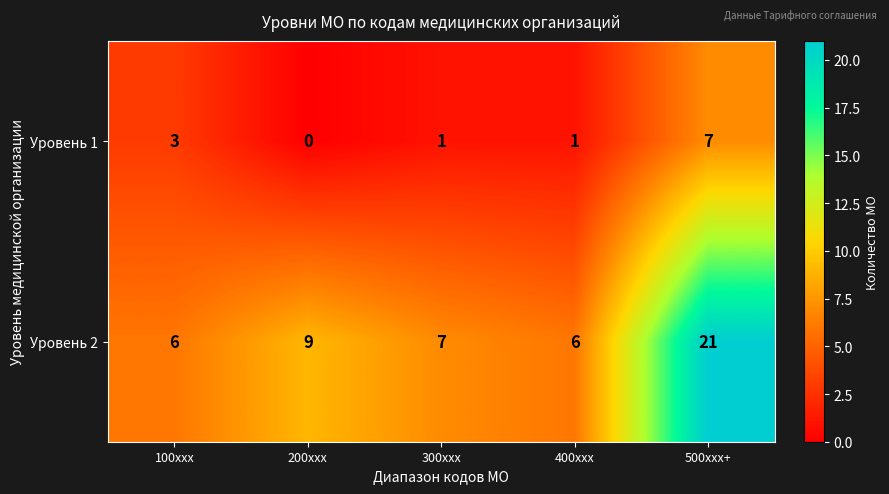

The value of Уровень 1 at 300xxx is 0. True or false?

False